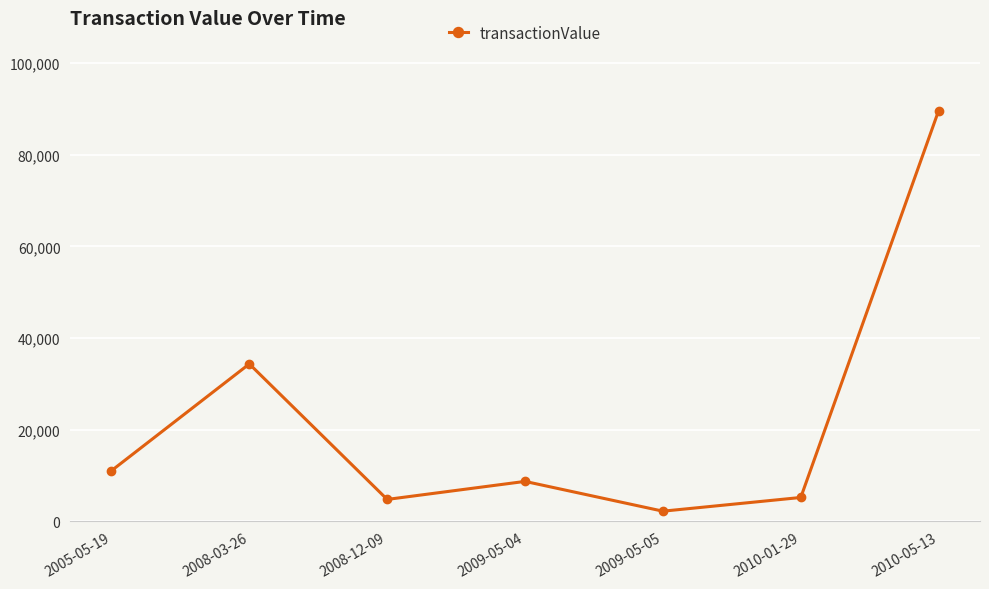

Reading left to right, what are all the values shown in this chart?

11060	34350	4794	8725	2229	5220	89600